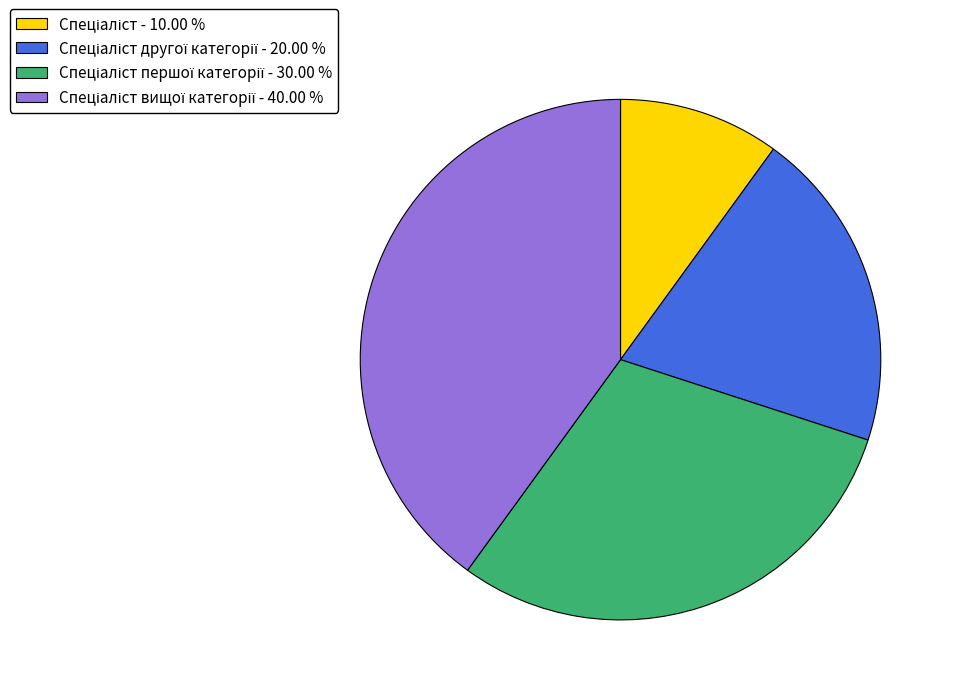

How many segments does this pie chart have?

4